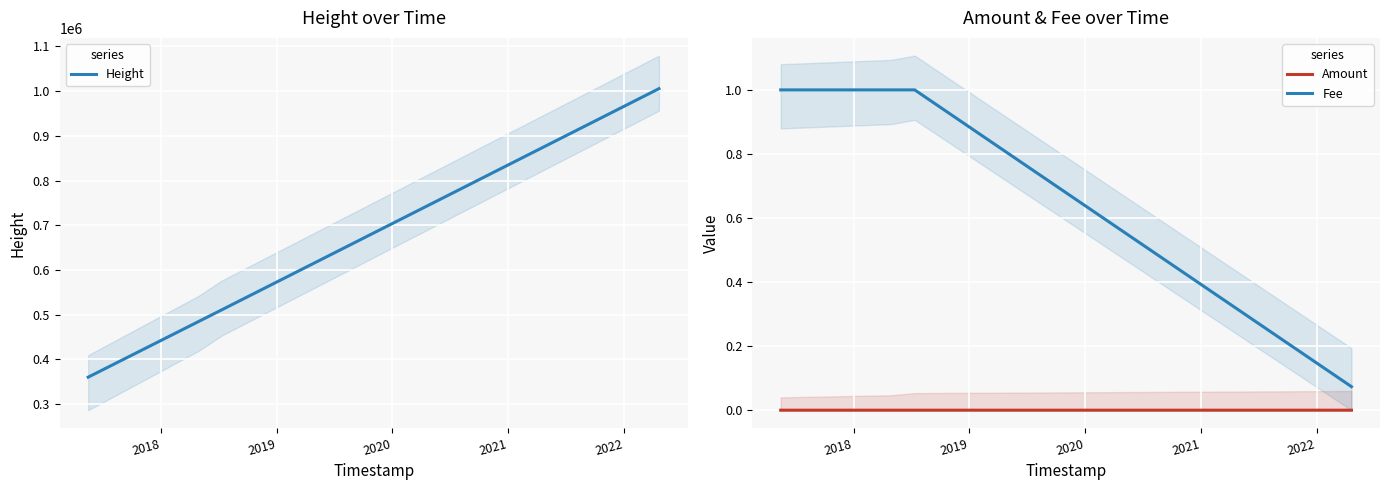

Which series has the largest total across all categories?

Height